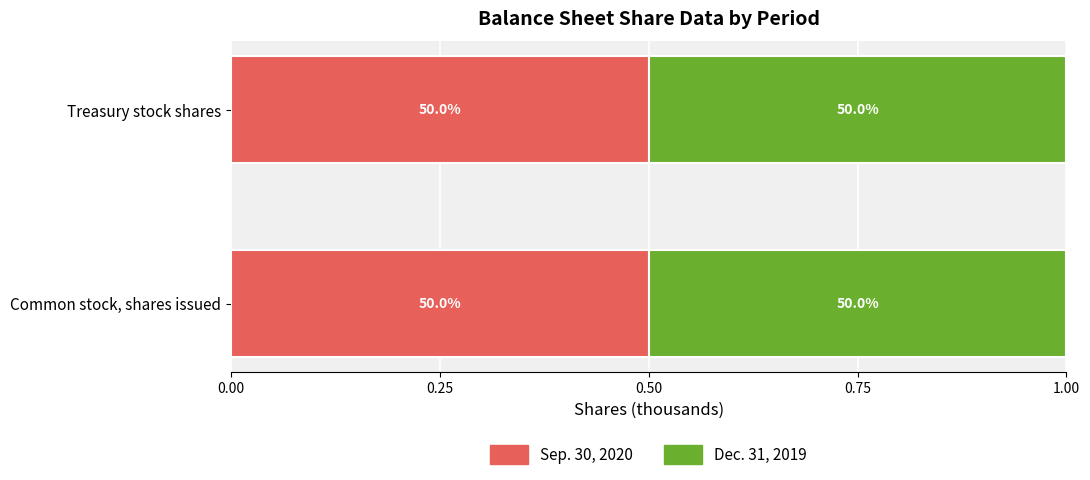

Count the number of data series in this chart.

2